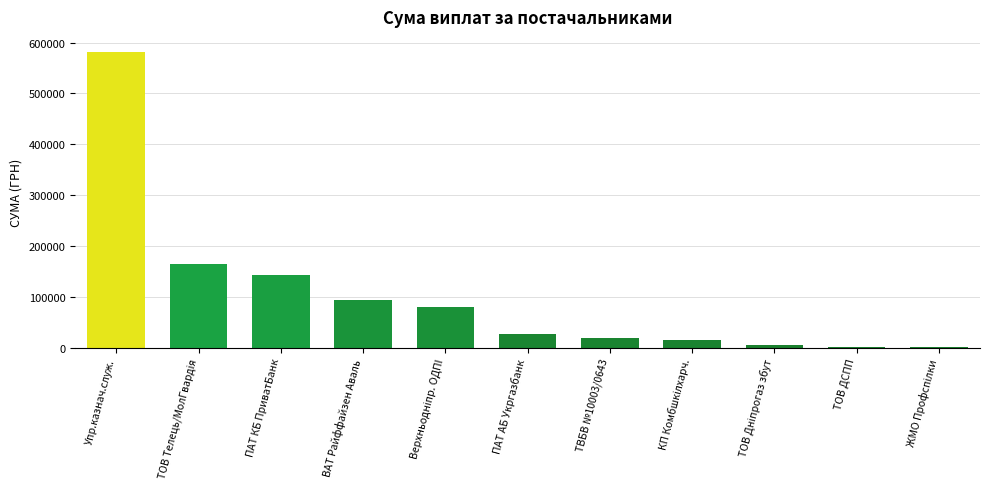

Which has a higher value, ВАТ Райффайзен Аваль or ТОВ Телець/МолГвардiя?

ТОВ Телець/МолГвардiя